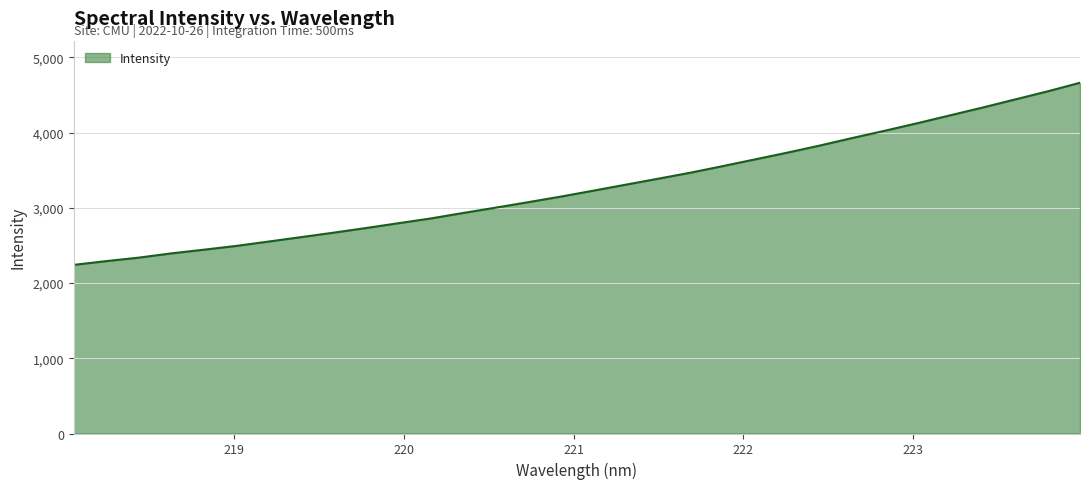

What is the minimum value shown in the chart?

2242.1